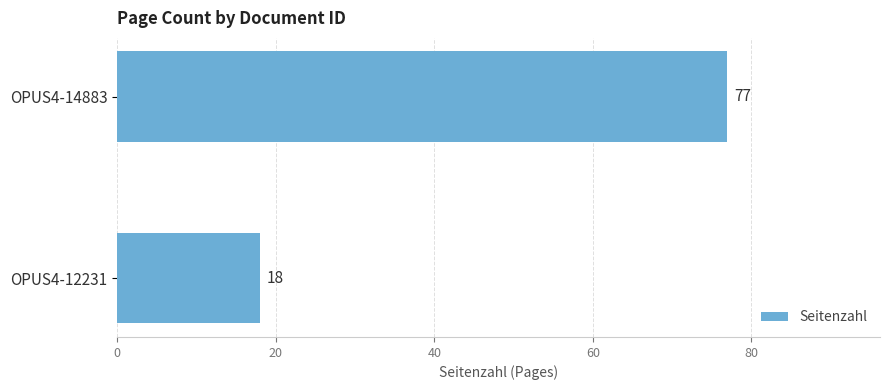

Count the number of categories in the chart.

2